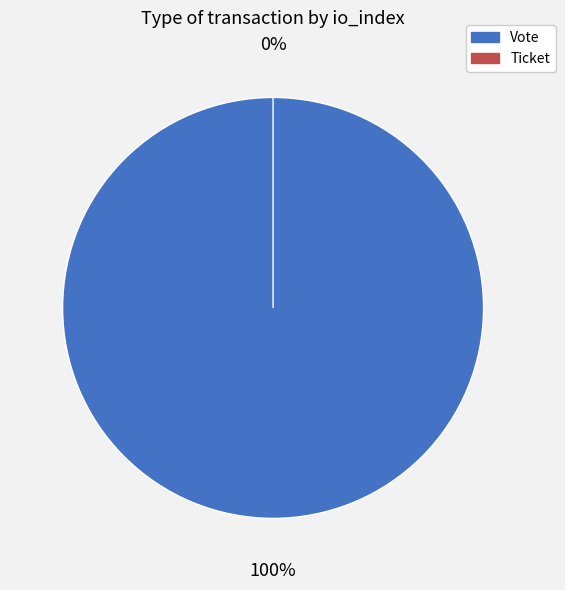

How many segments does this pie chart have?

2